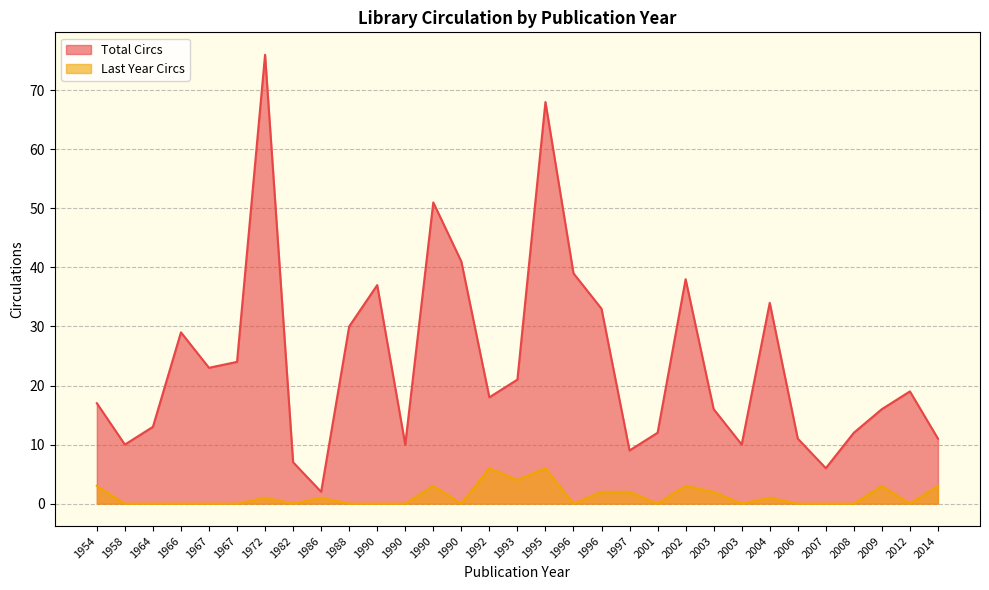

What is the average value of the Total Circs series?

24